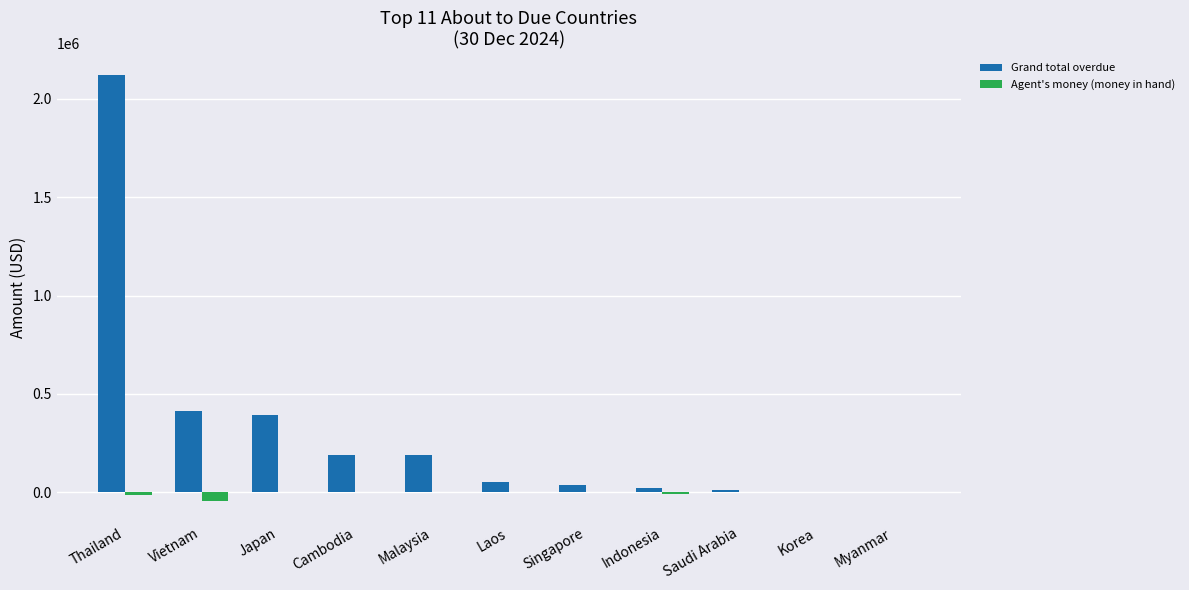

Between Thailand and Cambodia, which series saw the biggest shift?

Grand total overdue